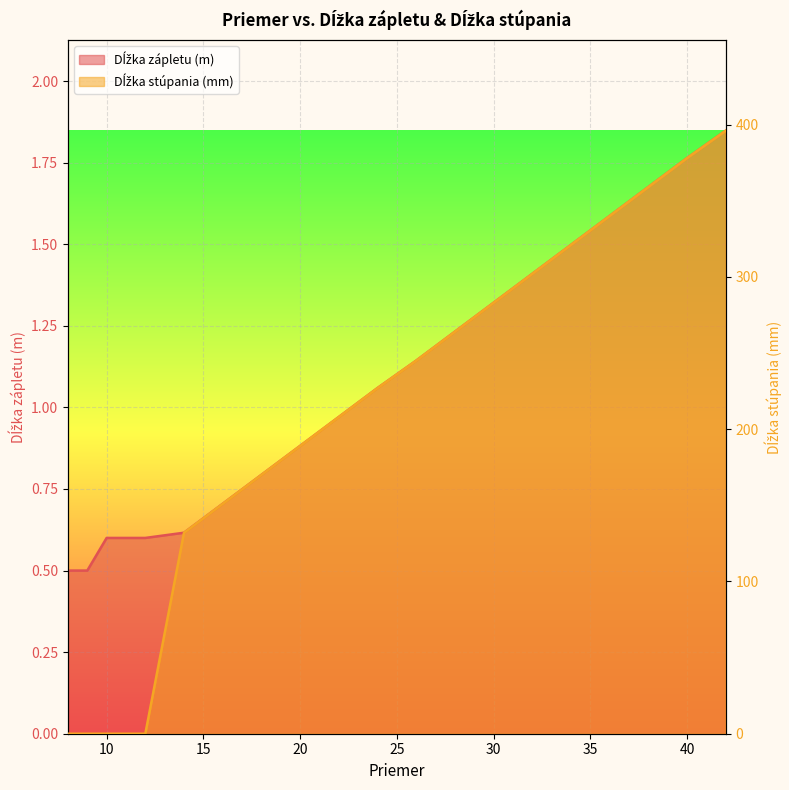

True or false: Dĺžka stúpania (mm) and Dĺžka zápletu (m) cross at least once.

True